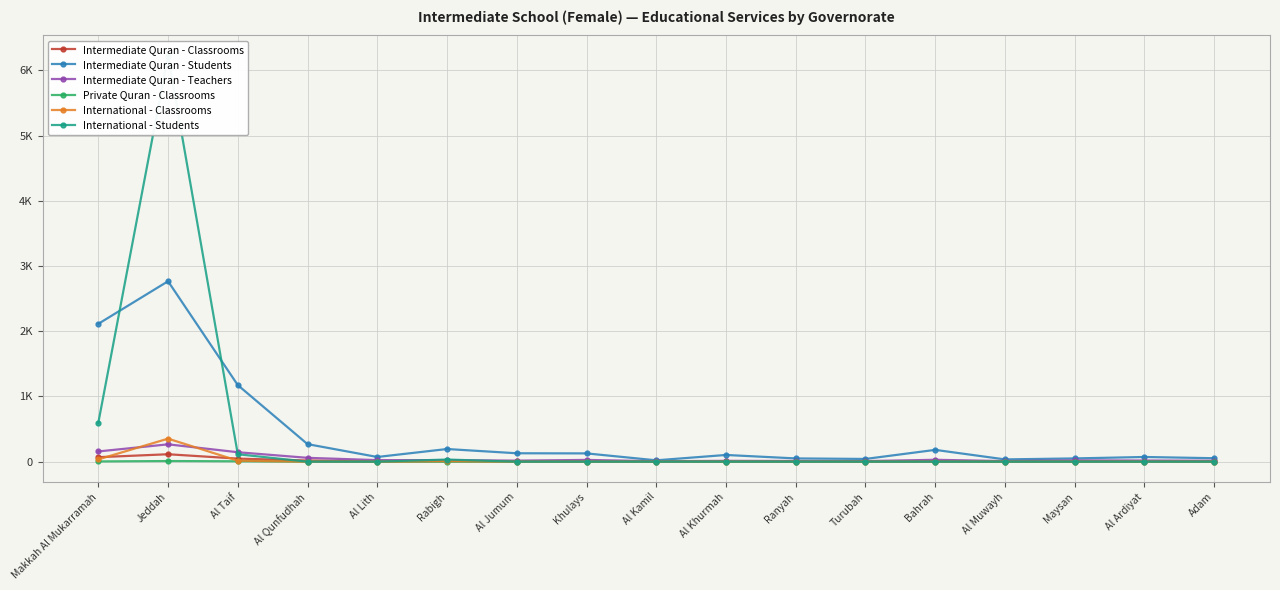

At how many categories does at least one series exceed 591?

3